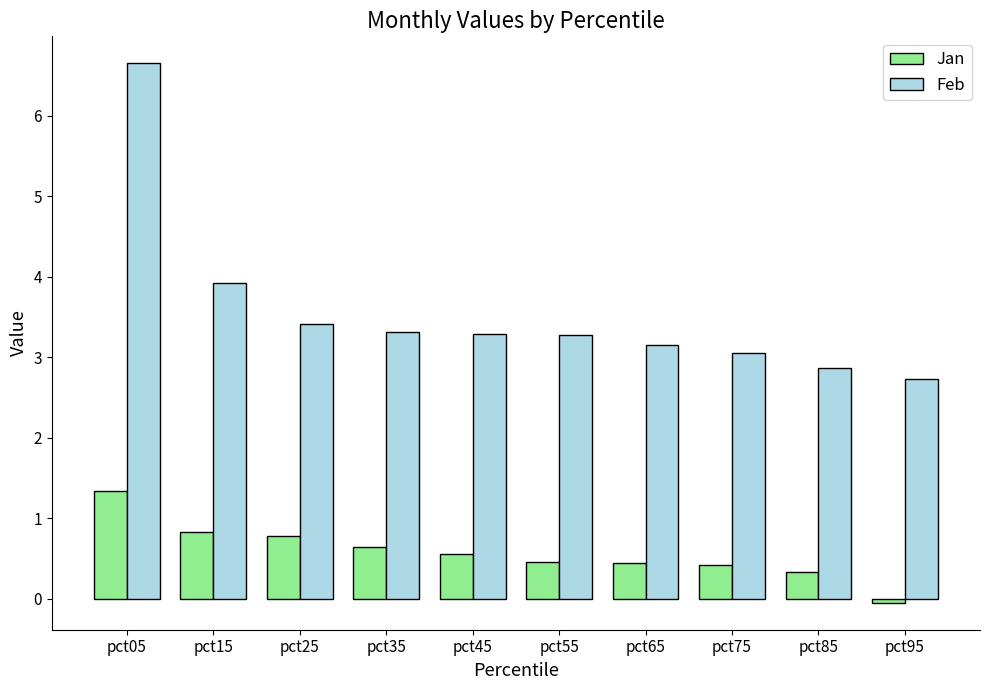

What is the difference between the Feb values at pct65 and pct15?

0.8